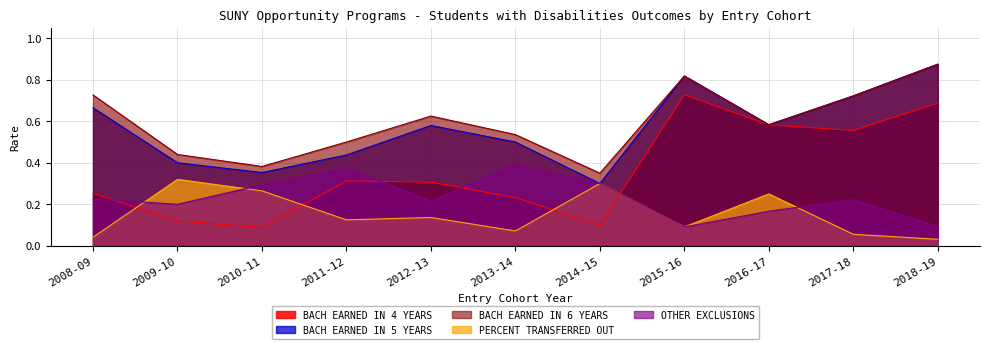

True or false: OTHER EXCLUSIONS and BACH EARNED IN 5 YEARS cross at least once.

False